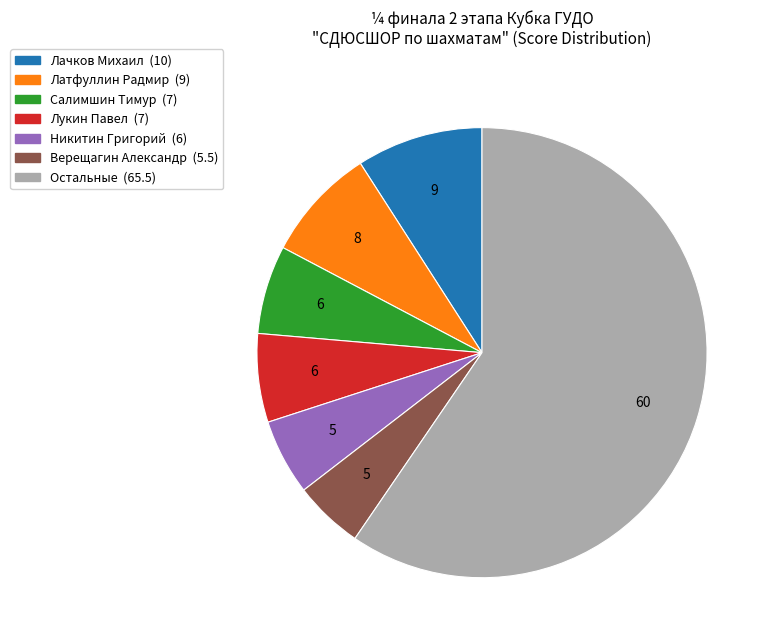

Does any single category account for the majority?

Yes